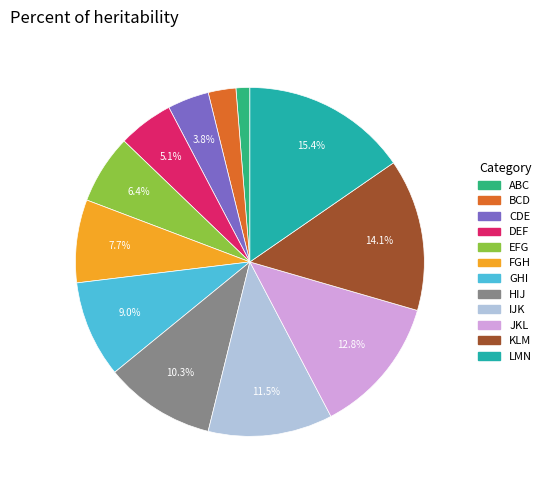

Rank the categories by value from lowest to highest.

ABC, BCD, CDE, DEF, EFG, FGH, GHI, HIJ, IJK, JKL, KLM, LMN